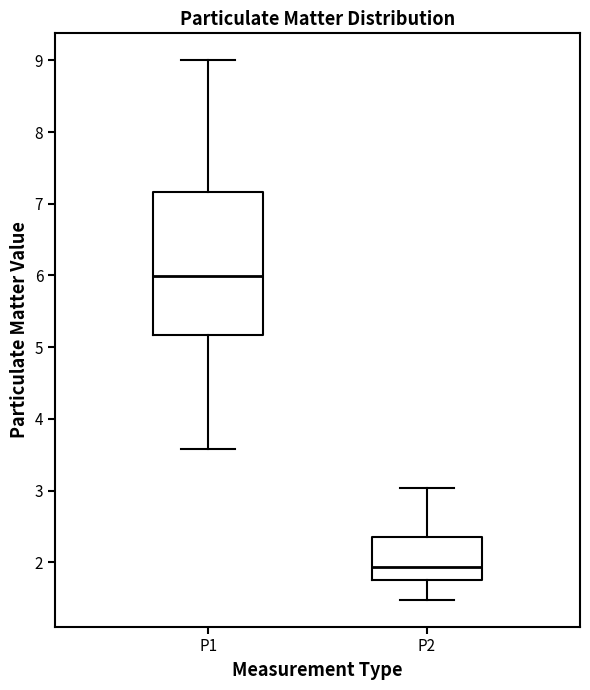

Reading left to right, read every box against the y-axis: the position of its median line, the range the box covers, and the ends of its whiskers. The values are not printed on the chart, so give them approximately, as read against the axis.

P1: median 6.0, box 5.2 to 7.2, whiskers 3.6 to 9.0
P2: median 1.9, box 1.8 to 2.4, whiskers 1.5 to 3.0